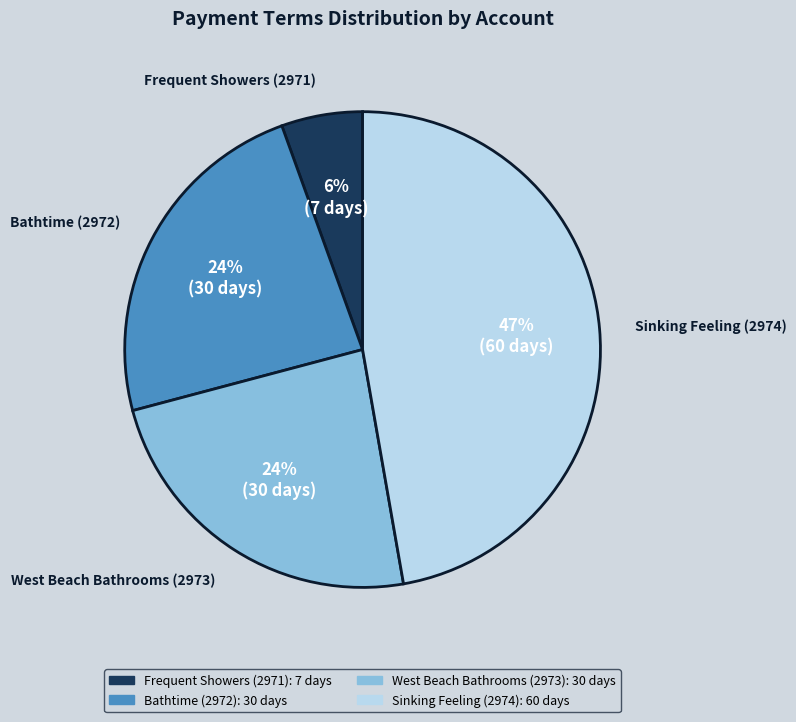

Which category has the smallest portion of the pie?

Frequent Showers (2971)